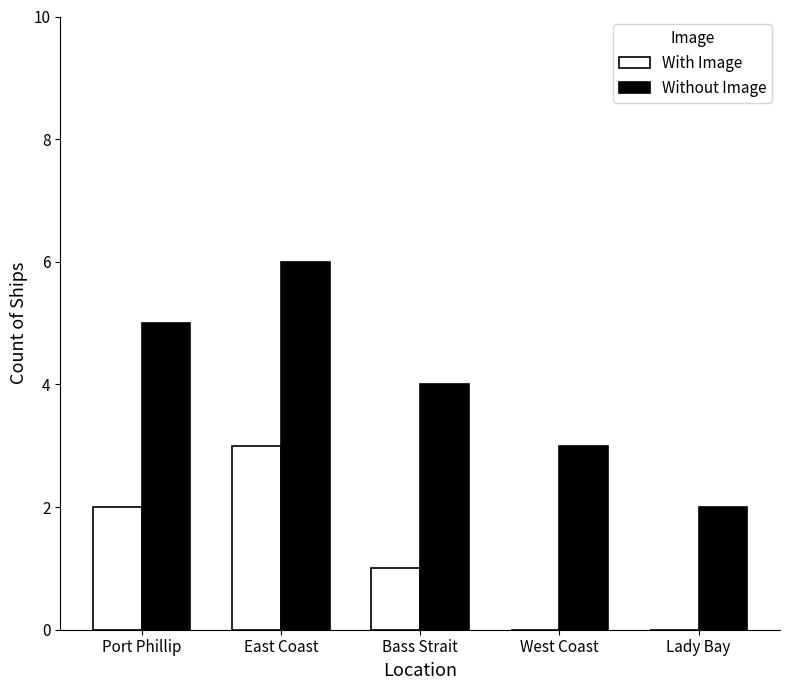

What is the approximate value of Without Image at Port Phillip?

5